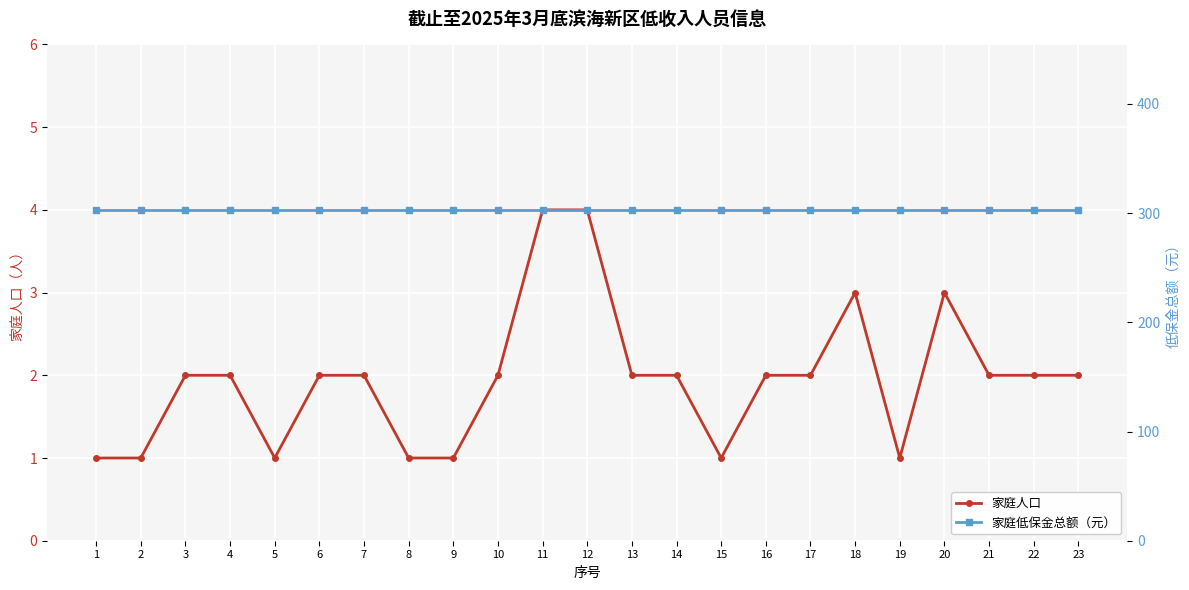

True or false: 家庭人口 has more than 2 points higher than both neighbors.

False